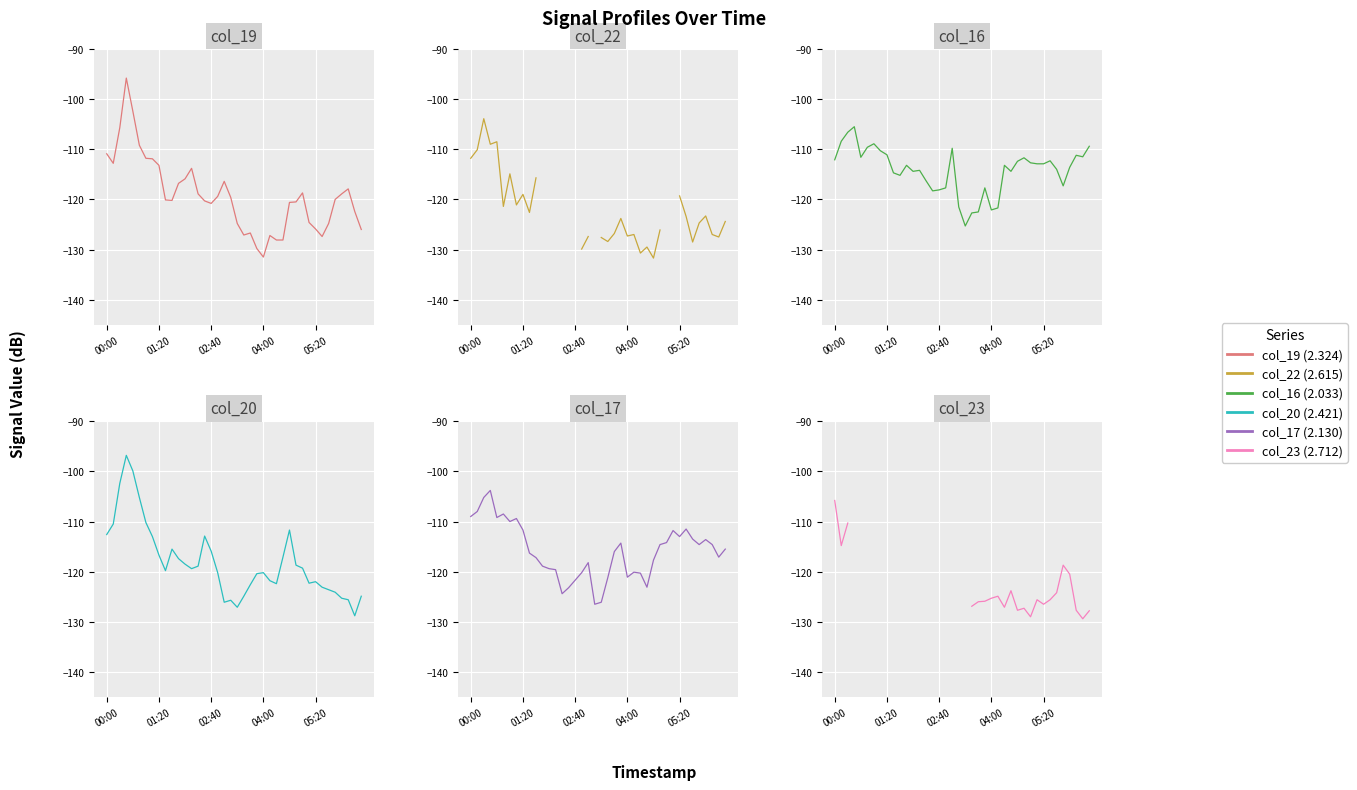

How many series are shown in this chart?

6